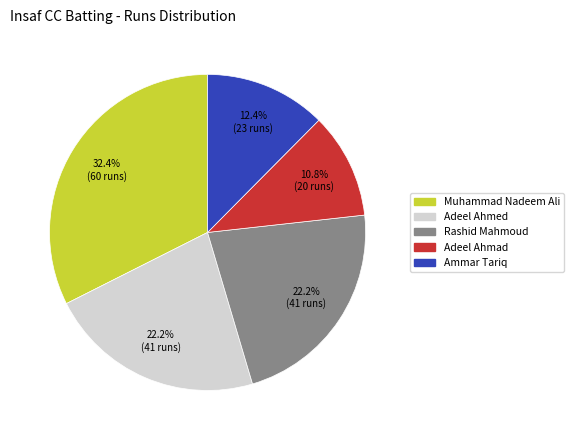

Count the number of slices in the pie.

5